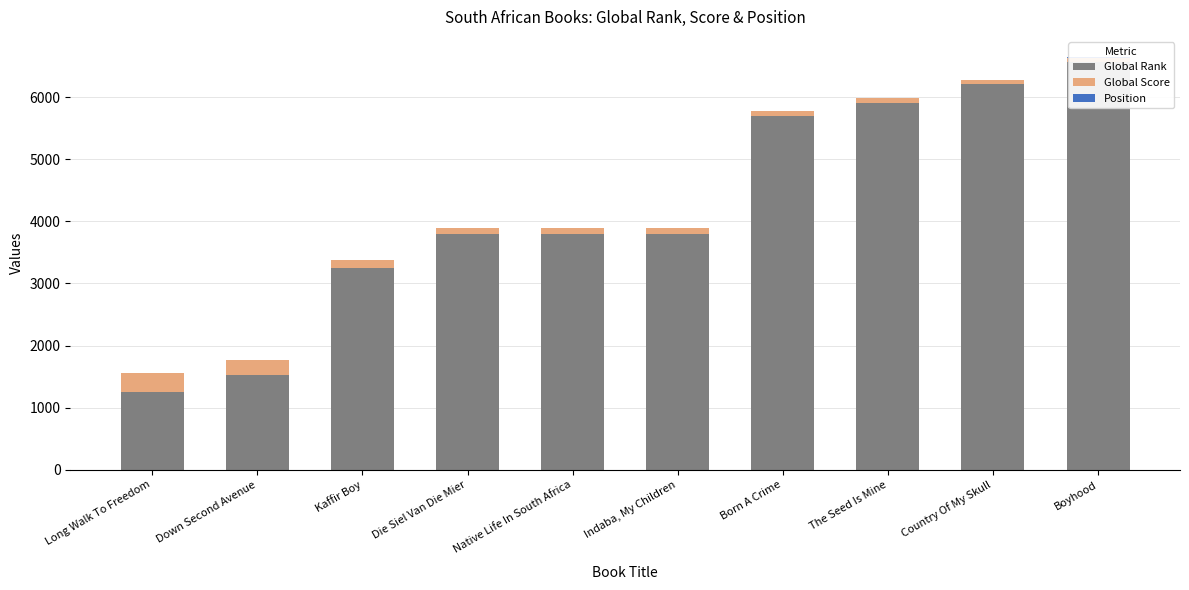

Reading right to left, what are all the values shown in this chart?

Global Rank: Boyhood=6575	Country Of My Skull=6211	The Seed Is Mine=5914	Born A Crime=5704	Indaba, My Children=3791	Native Life In South Africa=3791	Die Siel Van Die Mier=3791	Kaffir Boy=3256	Down Second Avenue=1526	Long Walk To Freedom=1252
Global Score: Boyhood=55	Country Of My Skull=63	The Seed Is Mine=66	Born A Crime=70	Indaba, My Children=102	Native Life In South Africa=102	Die Siel Van Die Mier=102	Kaffir Boy=115	Down Second Avenue=246	Long Walk To Freedom=308
Position: Boyhood=10	Country Of My Skull=9	The Seed Is Mine=8	Born A Crime=7	Indaba, My Children=6	Native Life In South Africa=5	Die Siel Van Die Mier=4	Kaffir Boy=3	Down Second Avenue=2	Long Walk To Freedom=1